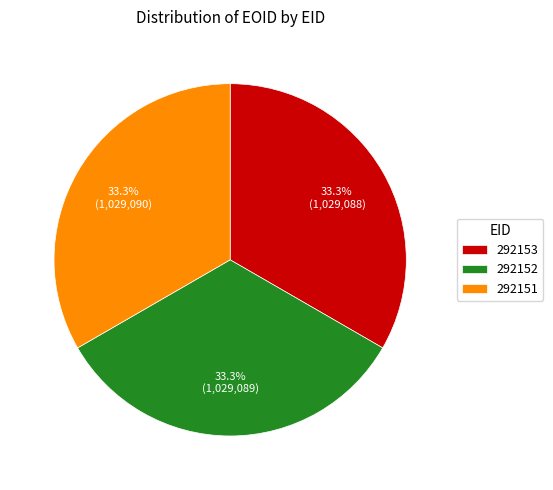

What portion of the pie excludes 292153?

66.7%